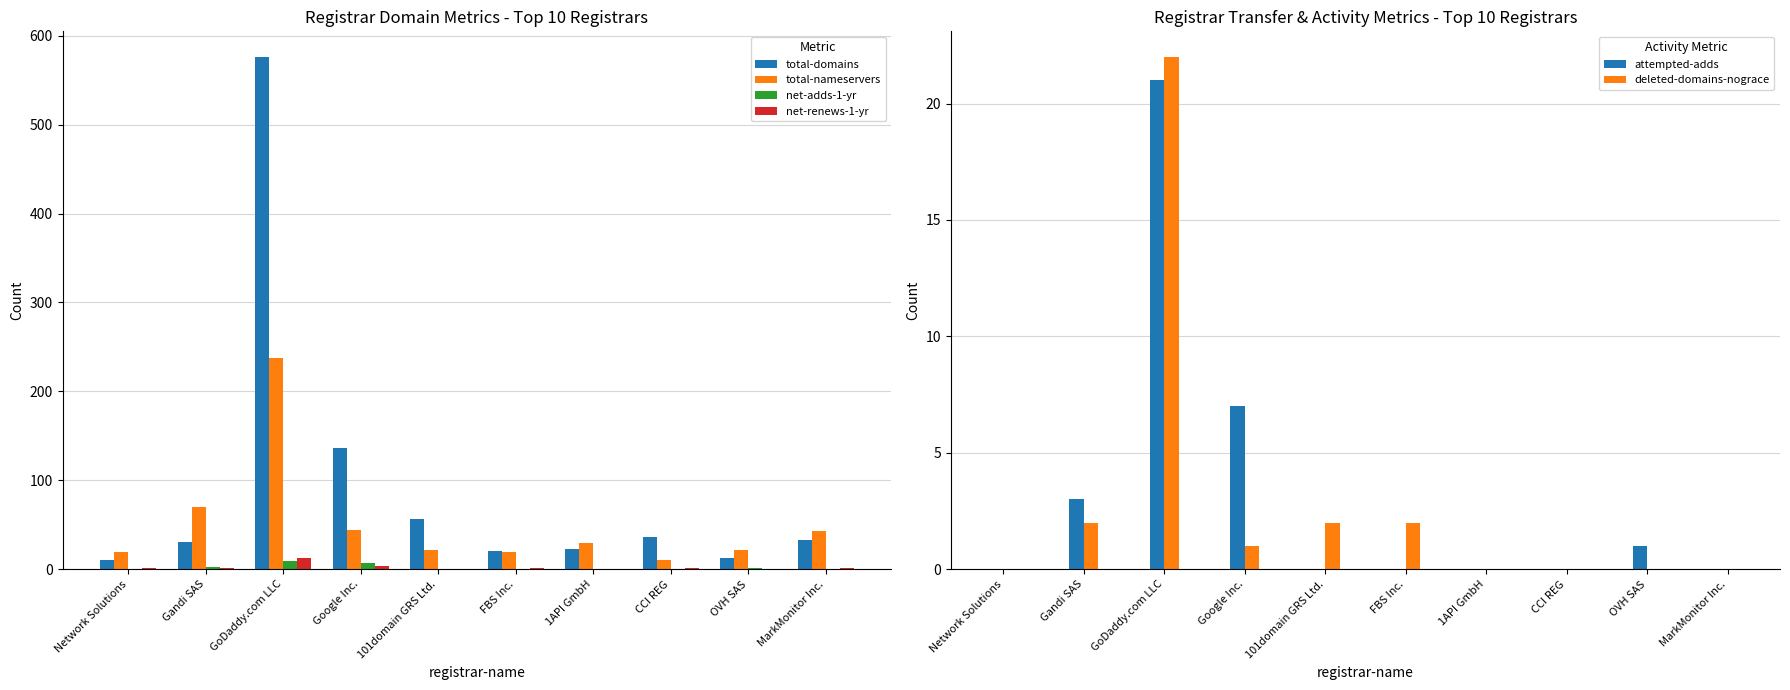

What is the total value across all series at MarkMonitor Inc.?

77